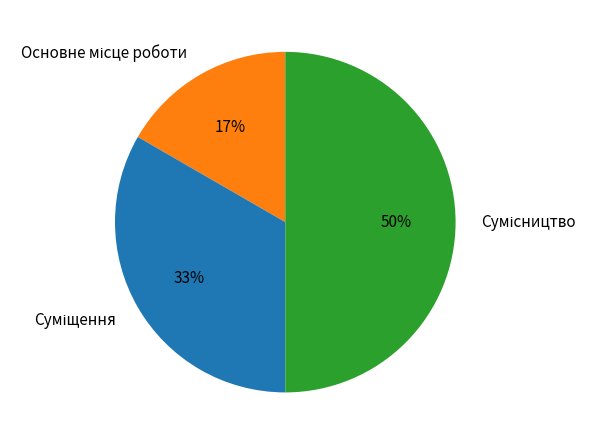

To the nearest percent, what is the average slice percentage?

33%